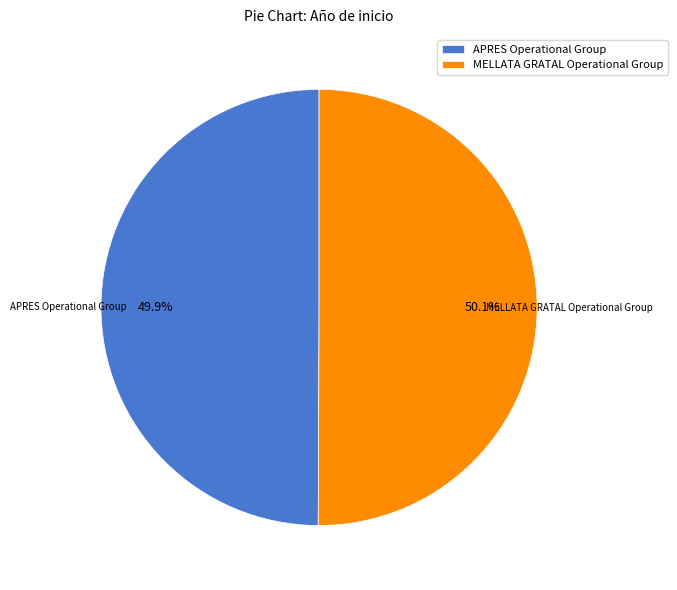

Approximately how many times larger is the value at MELLATA GRATAL Operational Group compared to APRES Operational Group?

1.0